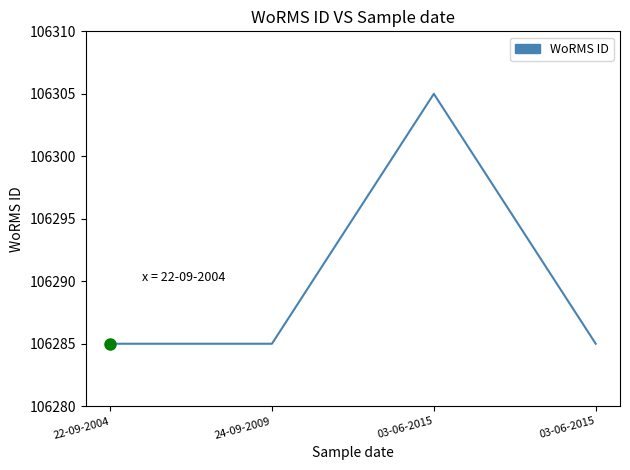

Which has a higher value, 22-09-2004 or 03-06-2015?

03-06-2015